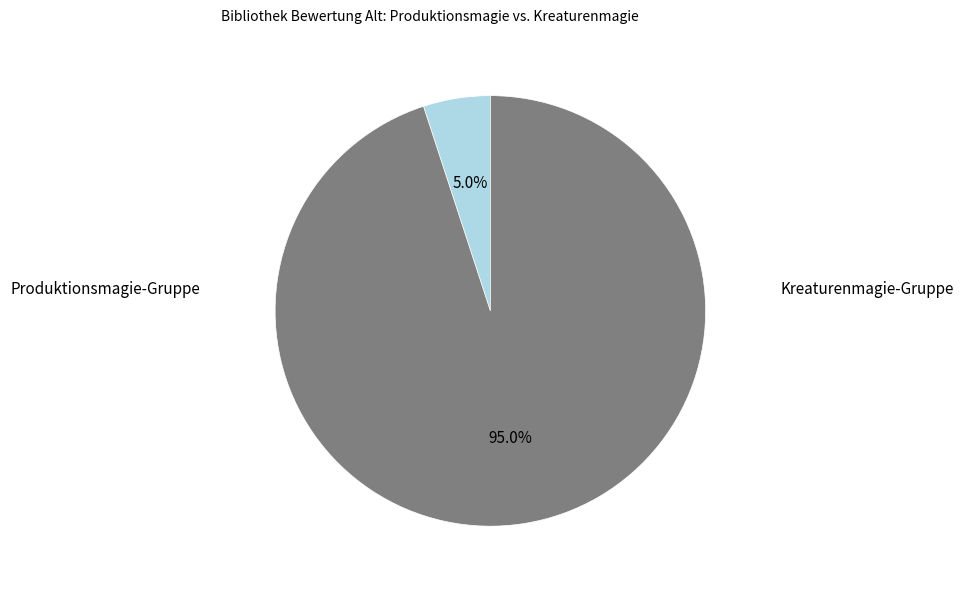

Is there any slice that represents more than half of the pie?

Yes